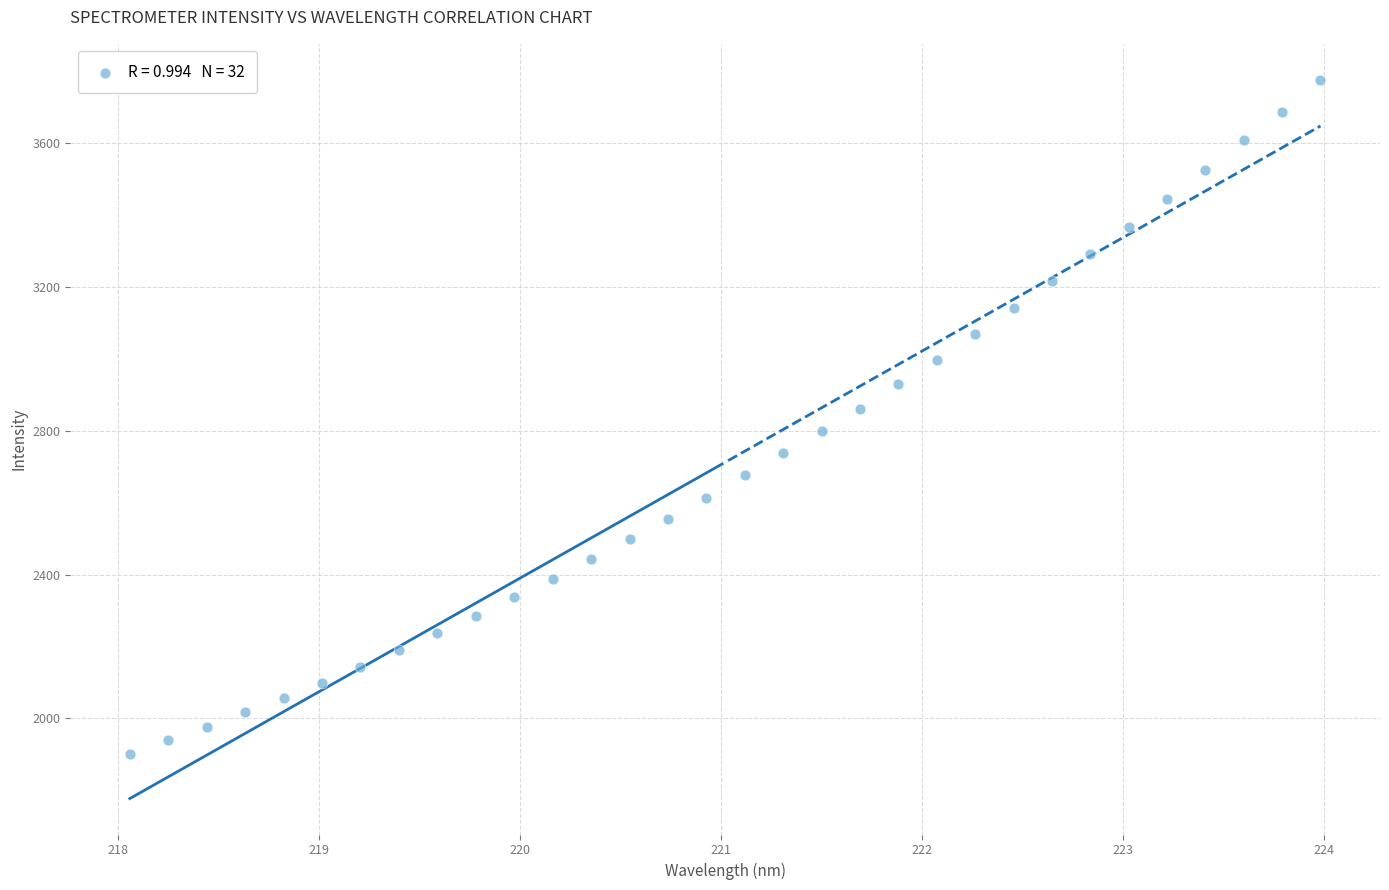

What is the range of Y values (max minus min)?

1877.3